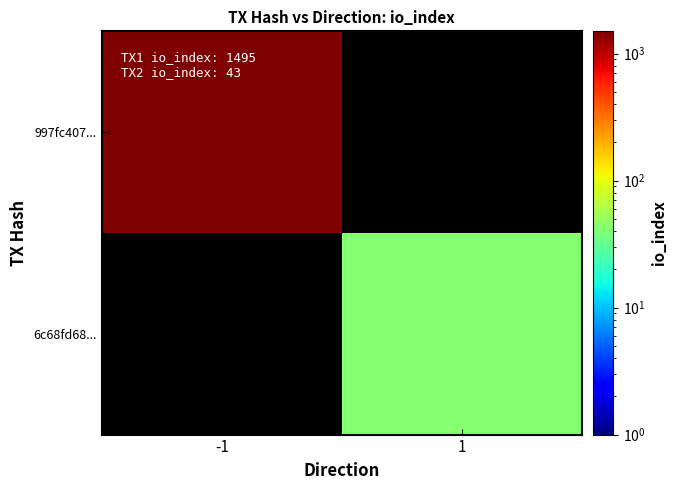

Rank the series at -1 from highest to lowest value.

997fc407..., 6c68fd68...